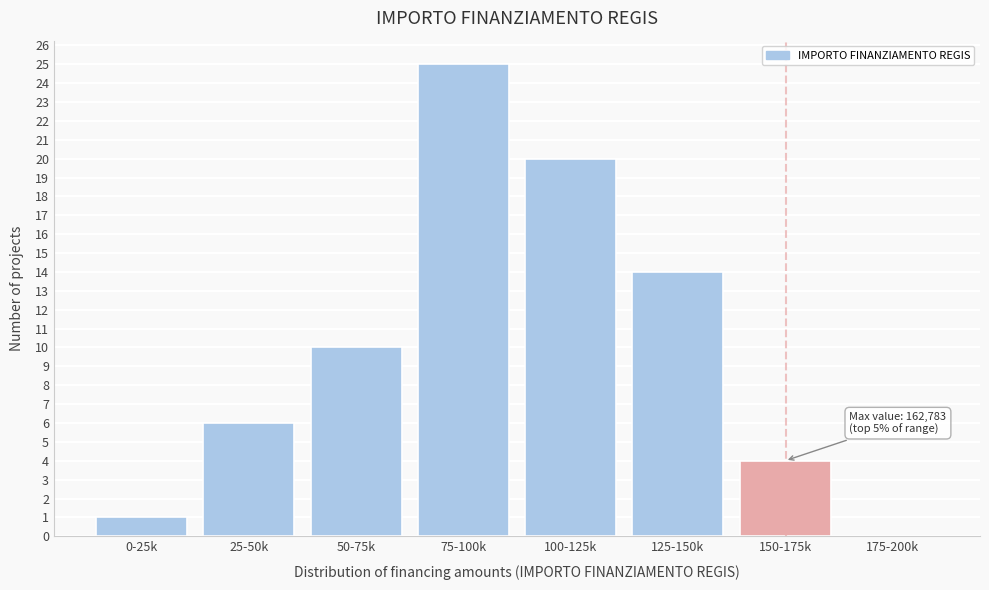

Reading right to left, transcribe all the data shown in this chart.

175-200k=0	150-175k=4	125-150k=14	100-125k=20	75-100k=25	50-75k=10	25-50k=6	0-25k=1